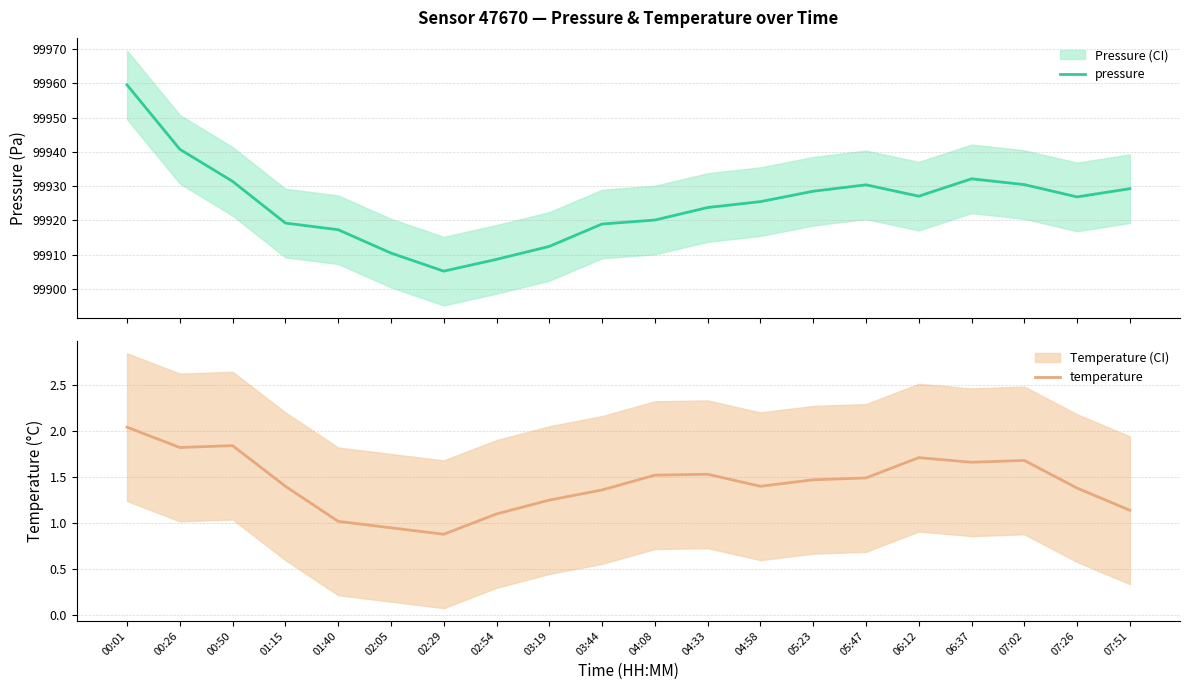

Where is the first local minimum for temperature?

00:26